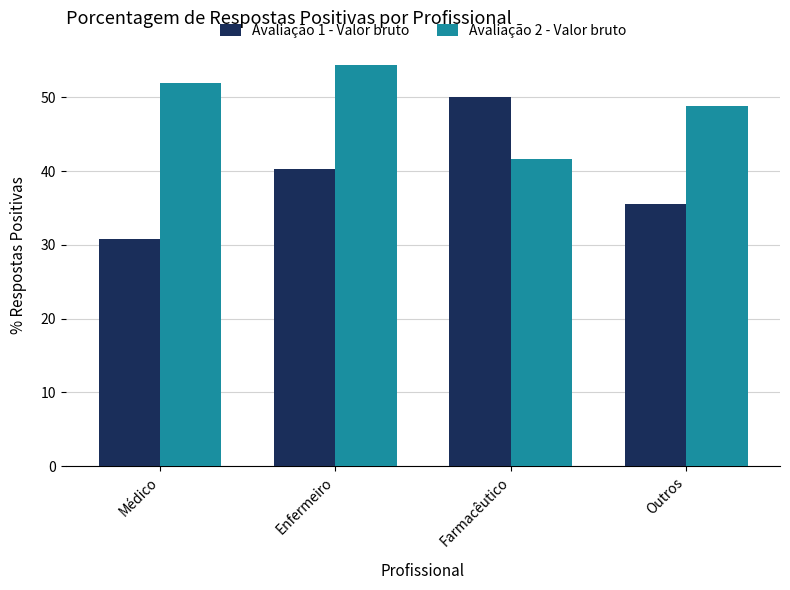

What is the average value of the Avaliação 1 - Valor bruto series?

39.2